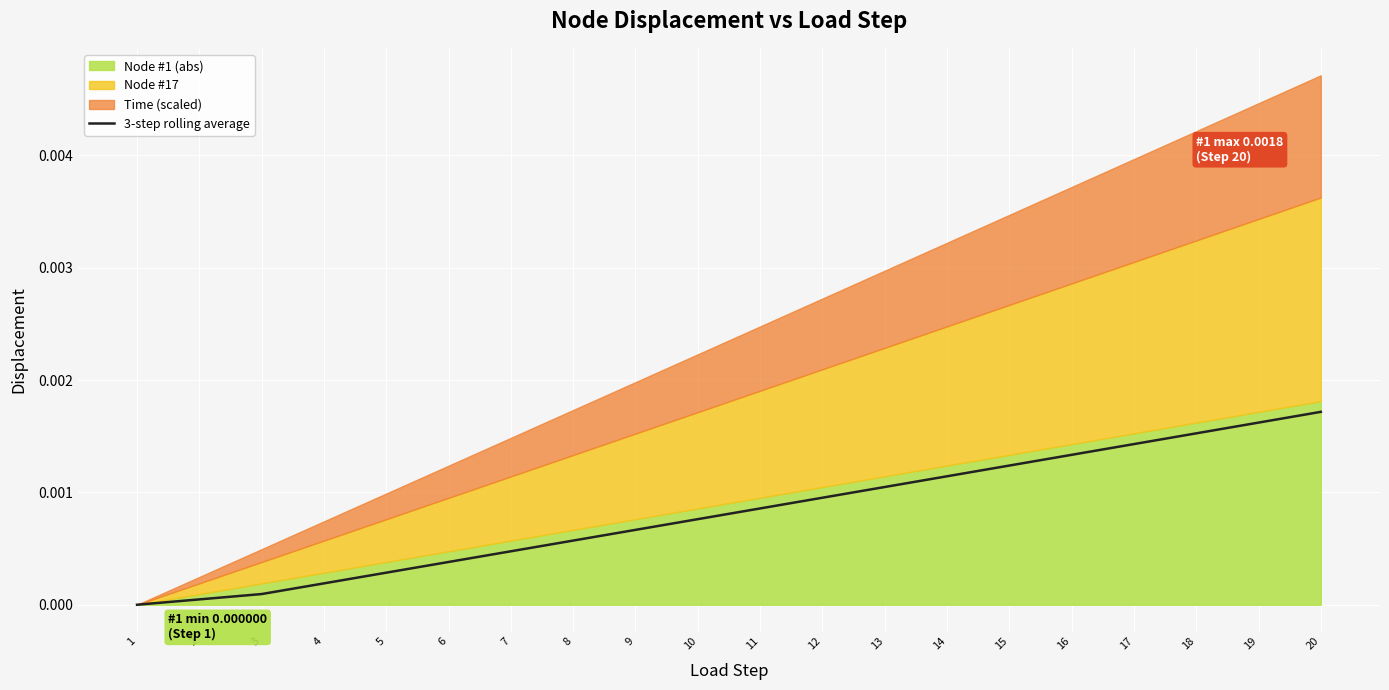

Which category has the lowest value across all series?

1